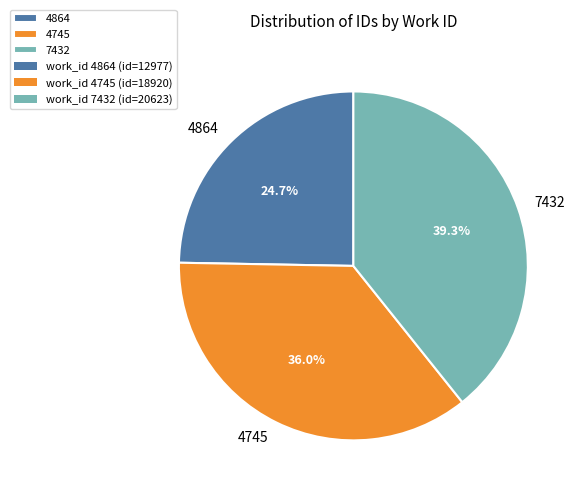

What is the largest slice in the pie chart?

7432